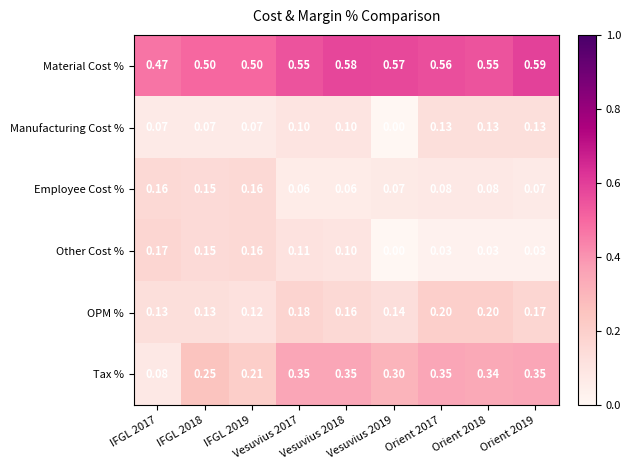

Count the number of categories in the chart.

9